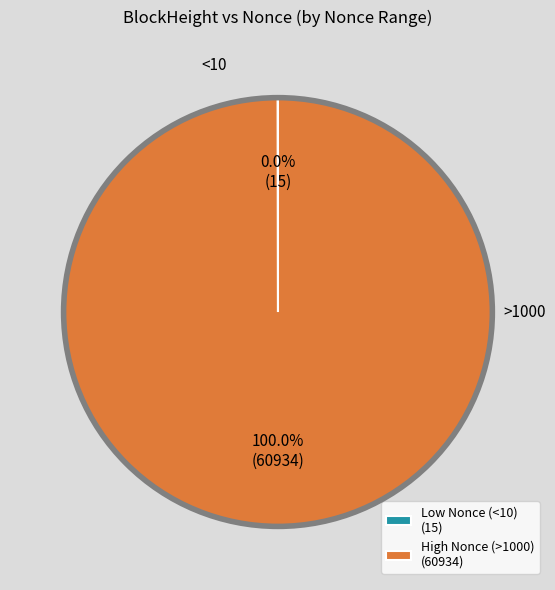

Is there any slice that represents more than half of the pie?

Yes